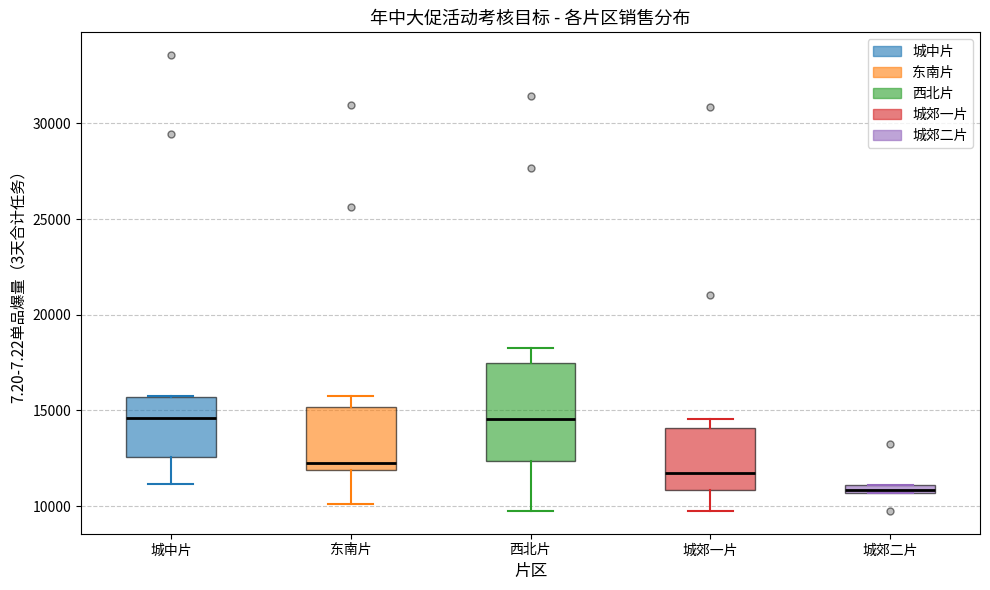

Where does the upper whisker of the box for 东南片 end on the y-axis? The values are not printed on the chart, so give them approximately, as read against the axis.

16000